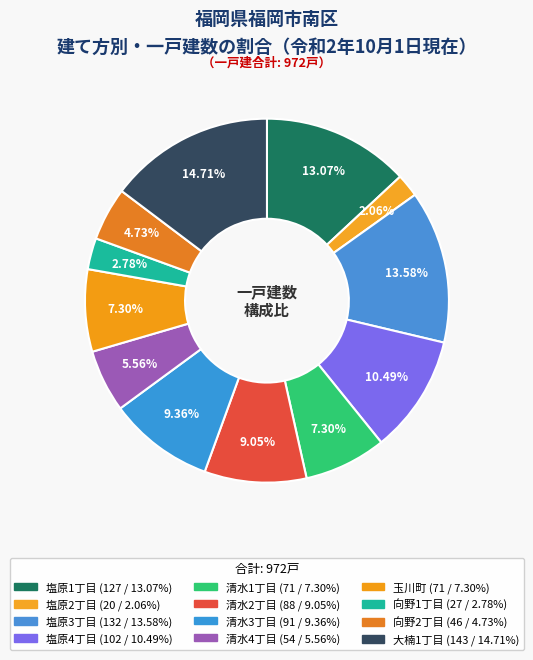

How many slices are in this pie chart?

12